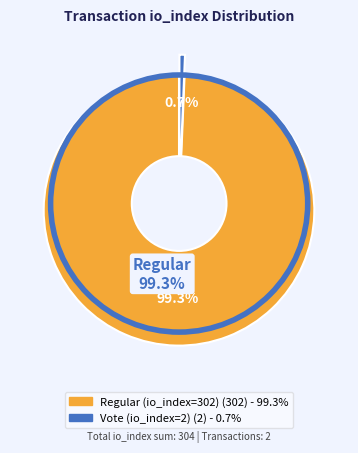

Which slice is the smallest?

Vote (io_index=2)